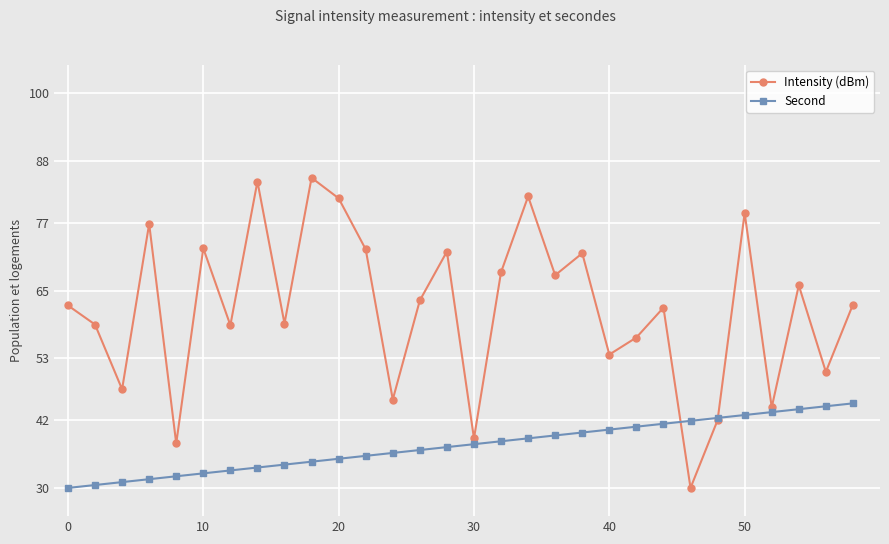

What is the value of the Second point at the 21st from the left?

40.3